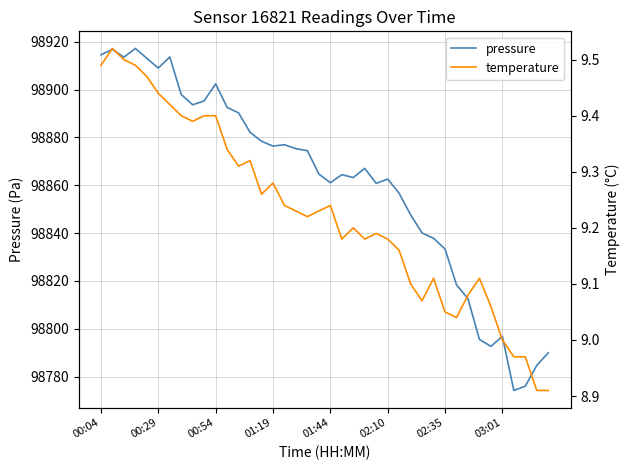

True or false: pressure and temperature cross at least once.

False